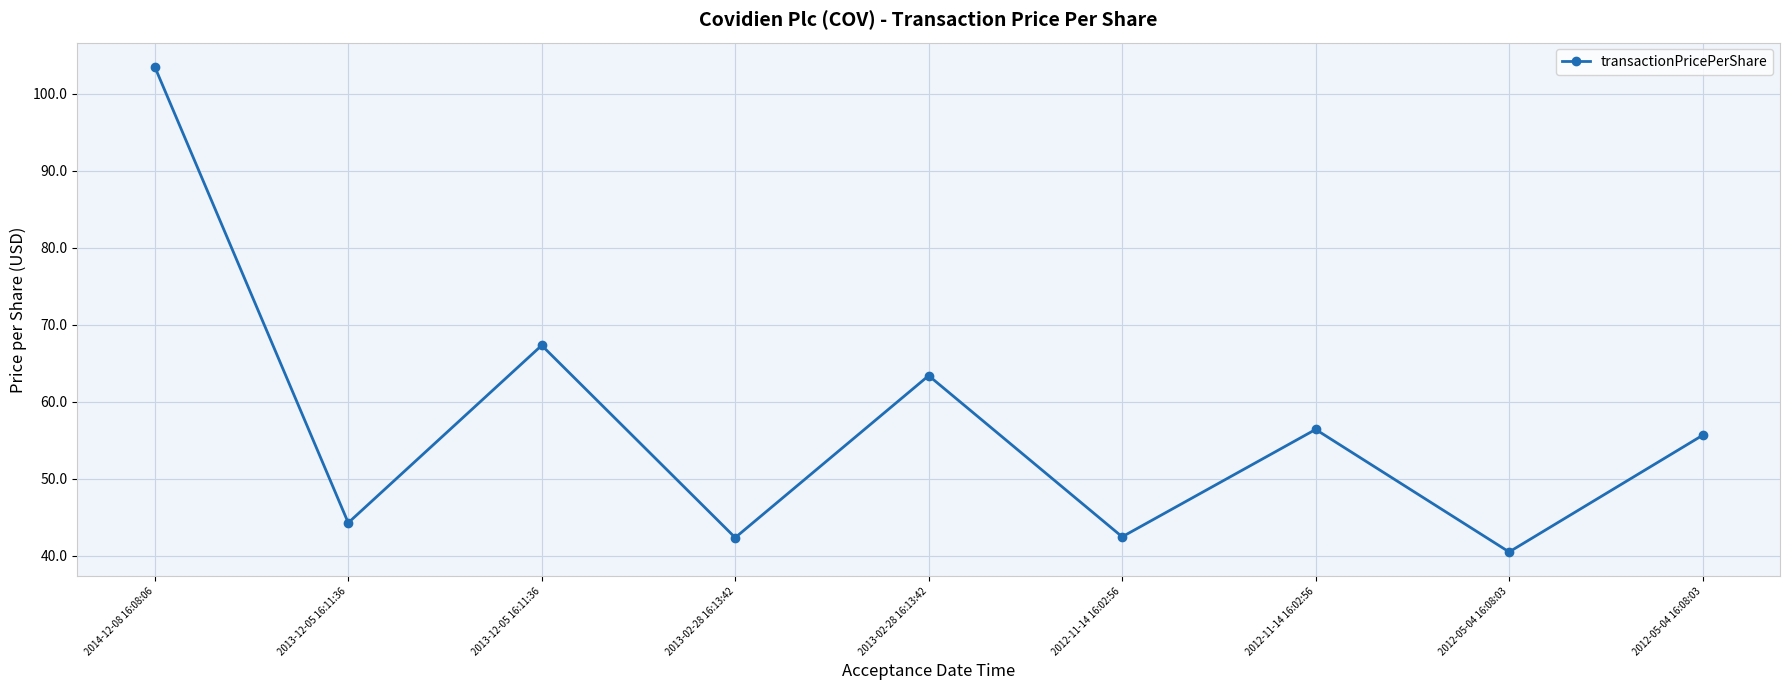

Does the chart display data point markers on the line(s)?

Yes